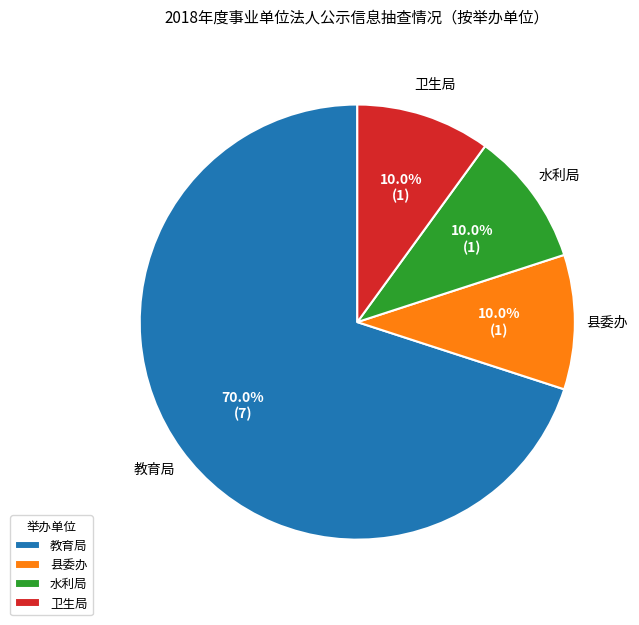

To the nearest percent, what is the difference between the largest and smallest slice percentages?

60%